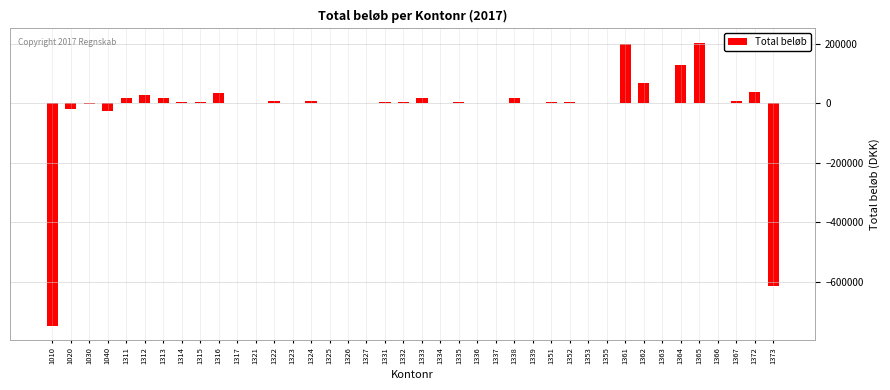

The value at 1373 is -615000.0. True or false?

True